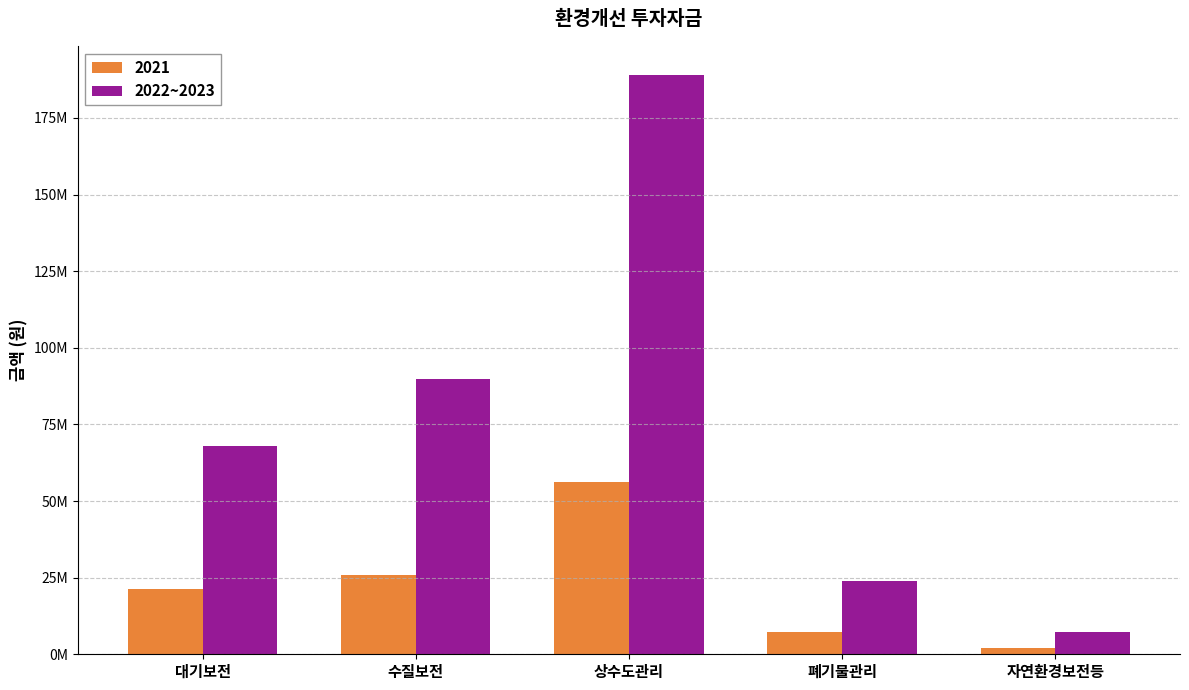

Which label corresponds to the largest value in the chart?

상수도관리